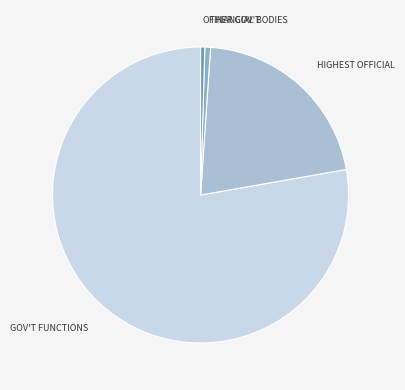

Which slice is the largest?

GOV'T FUNCTIONS